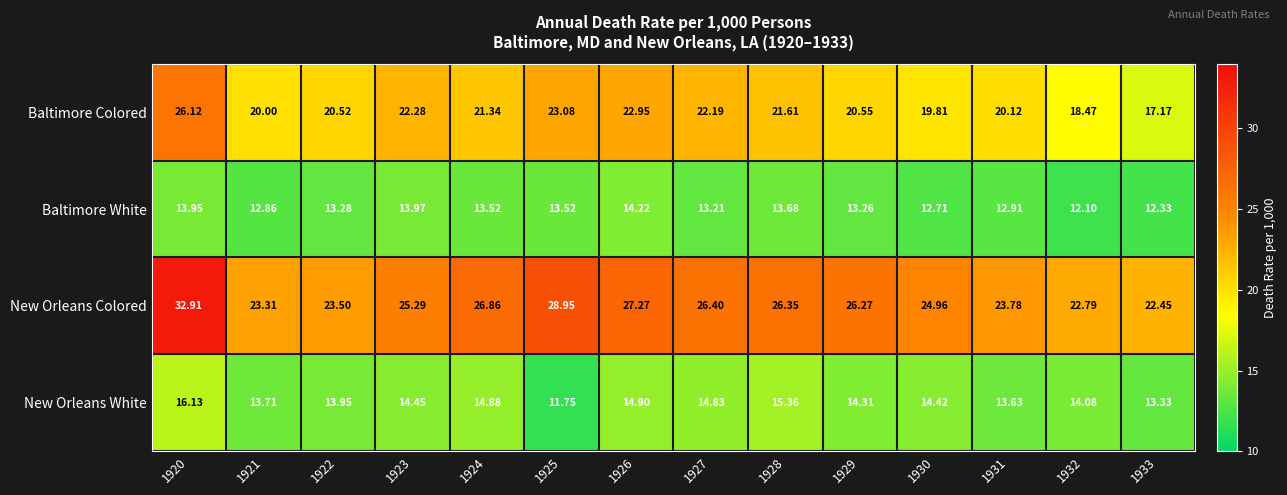

At which category is the sum across all series the highest?

1920